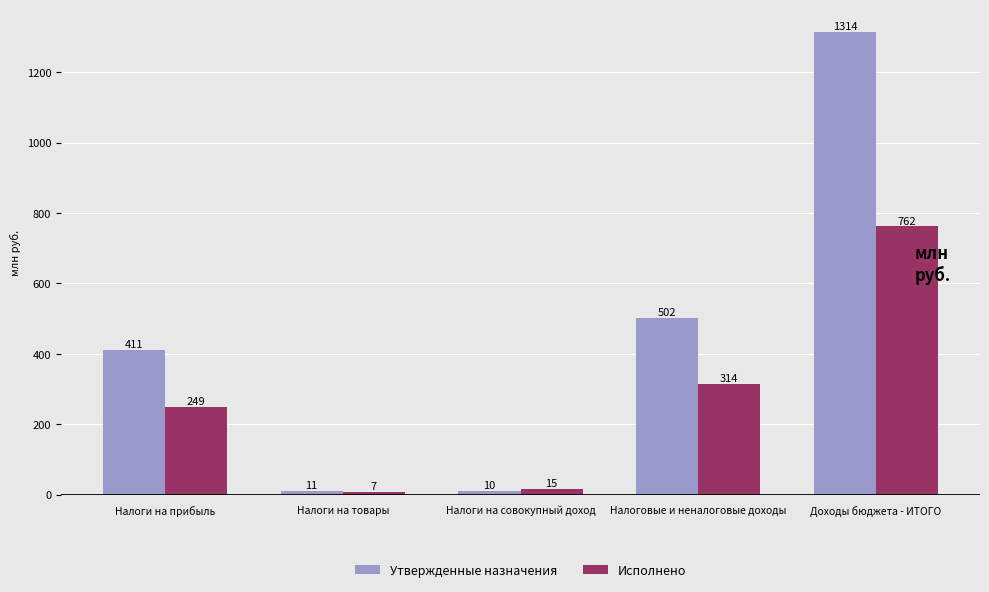

At how many categories does at least one series exceed 128?

3